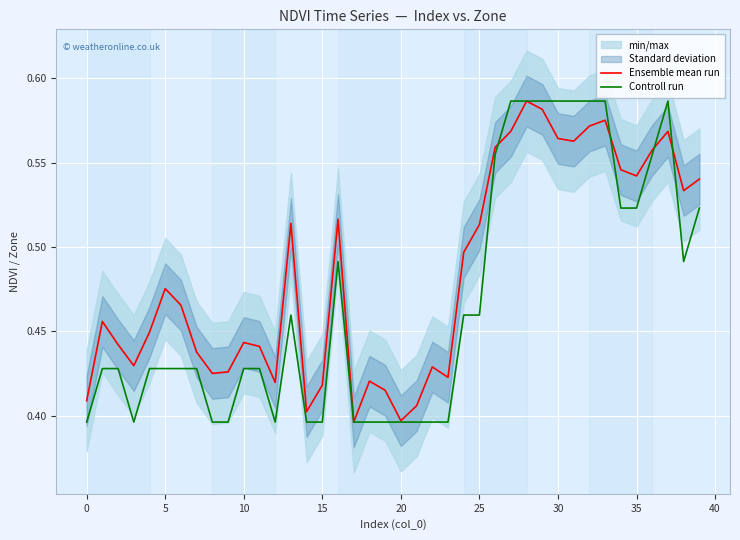

What is the sum of all Controll run values?

18.7